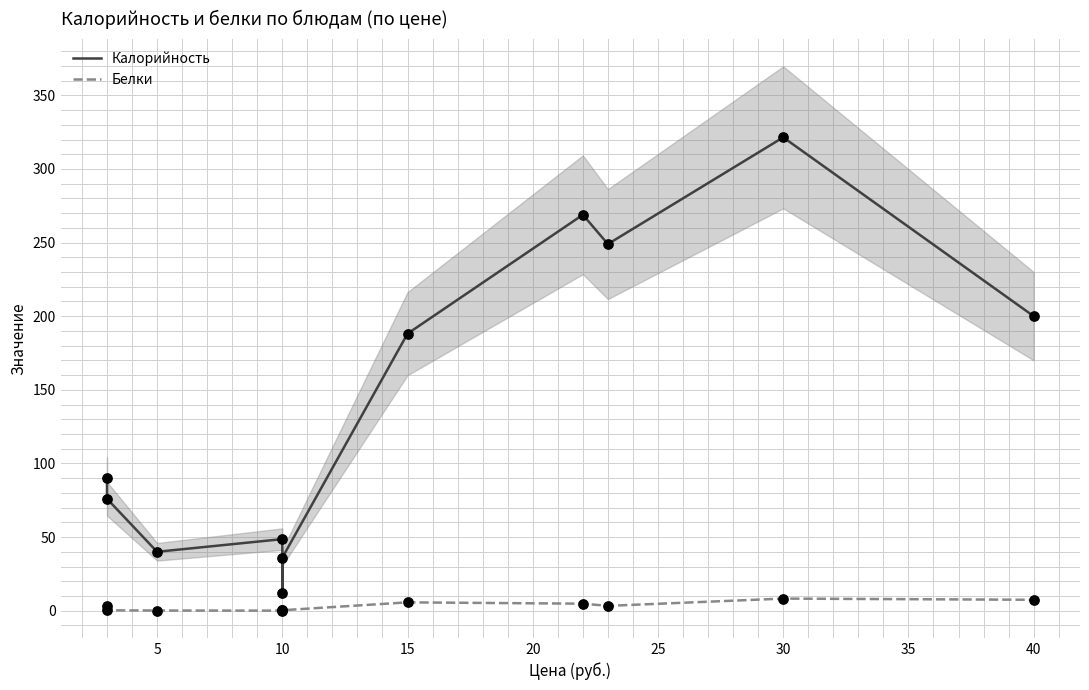

Is the value of Калорийность at 30 greater than the value of Белки at 40?

Yes